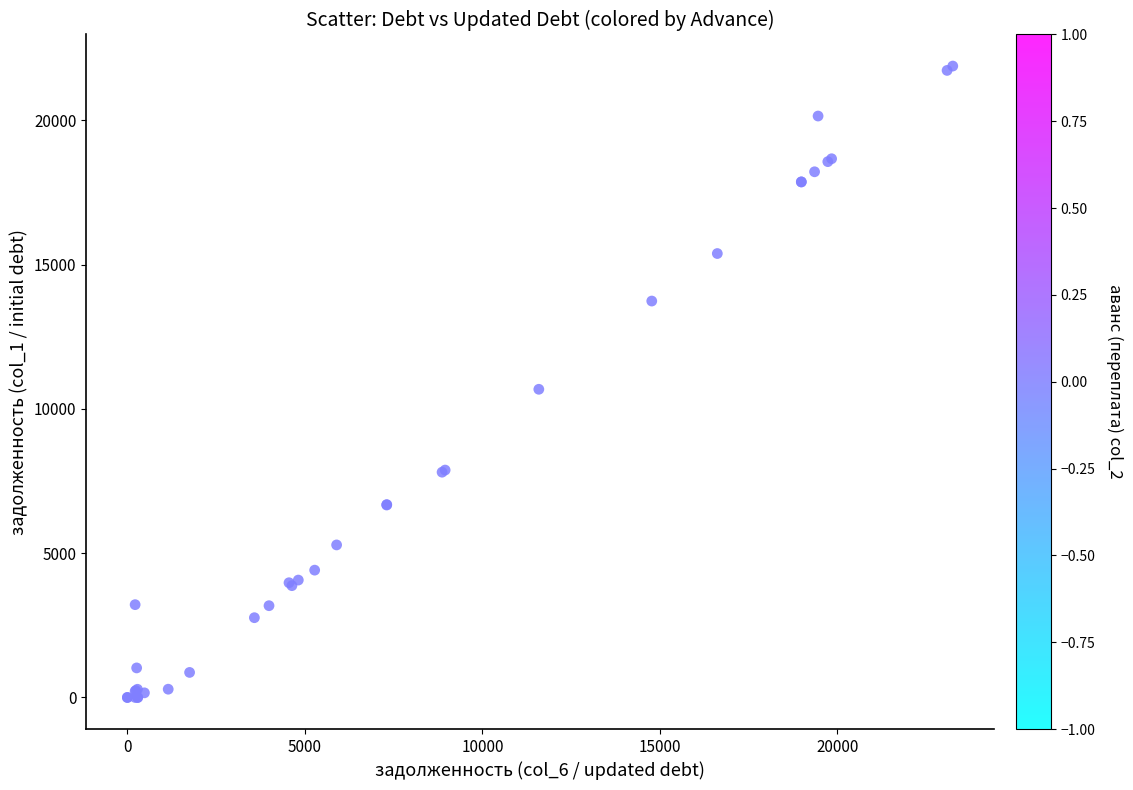

What Y value in the scatter plot is closest to 10938?

10677.6